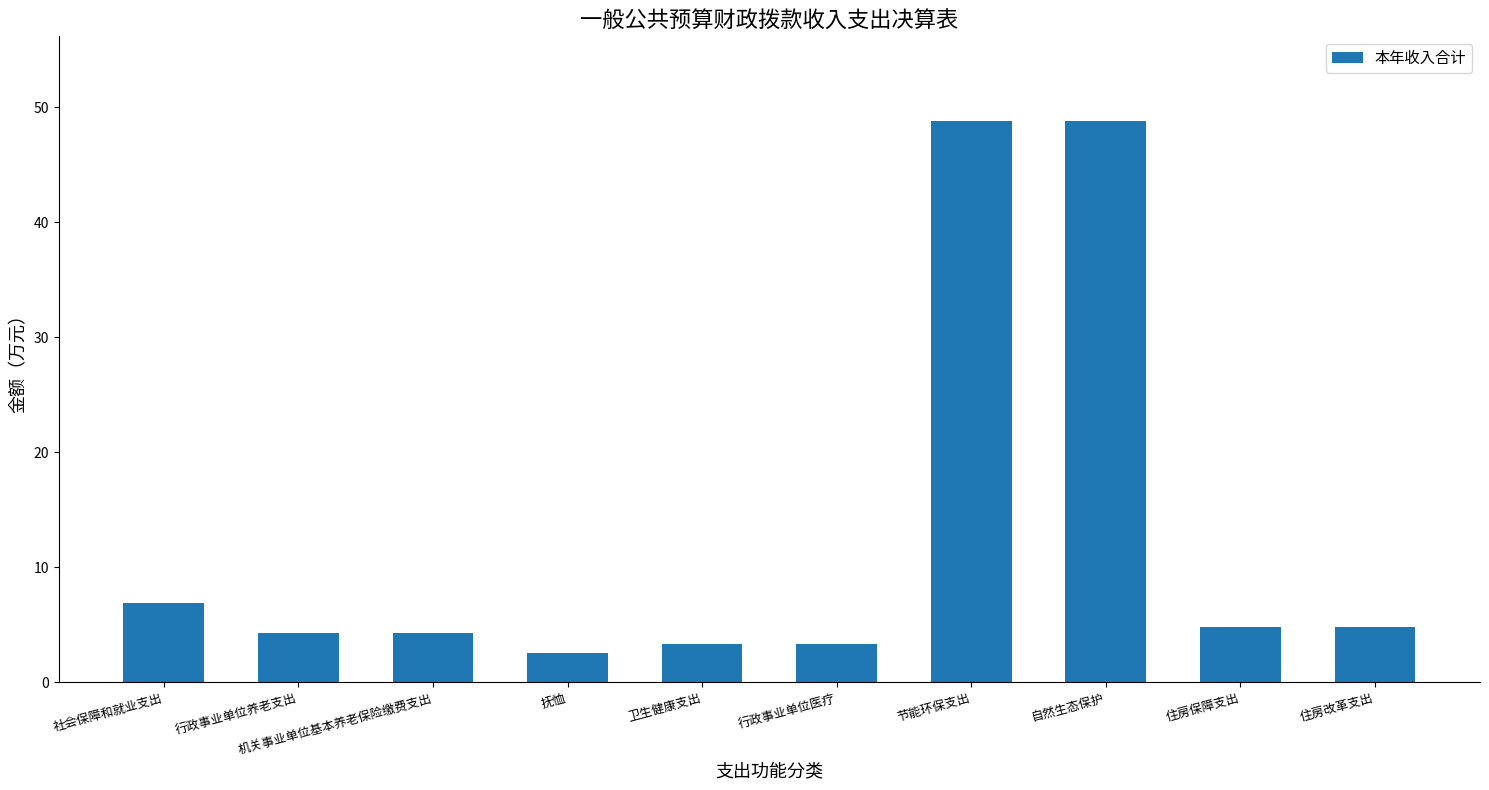

Reading left to right, list all the values displayed in this chart.

6.9	4.3	4.3	2.6	3.3	3.3	48.9	48.9	4.8	4.8